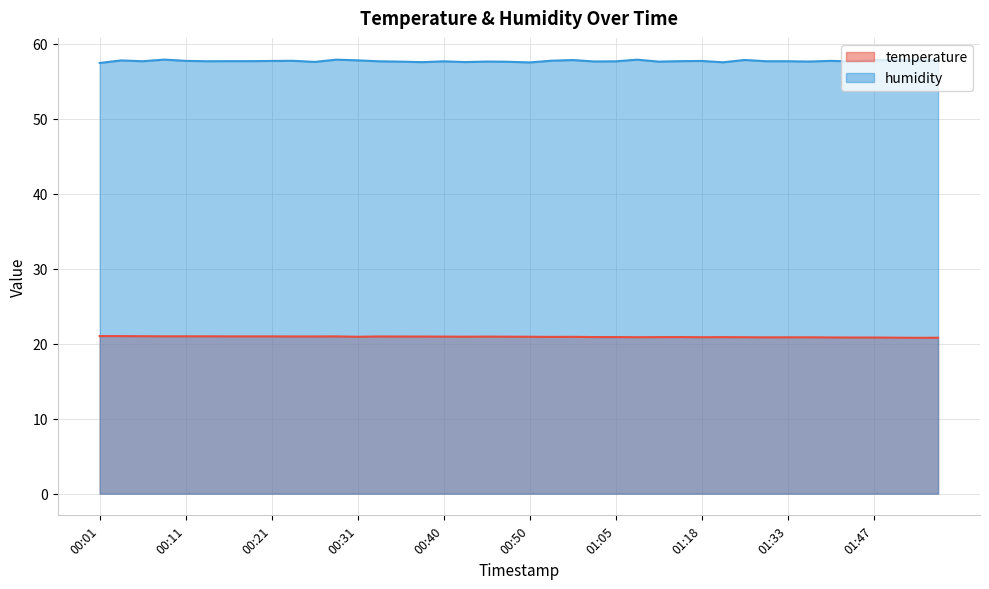

Between 00:40 and 01:18, which is larger?

00:40